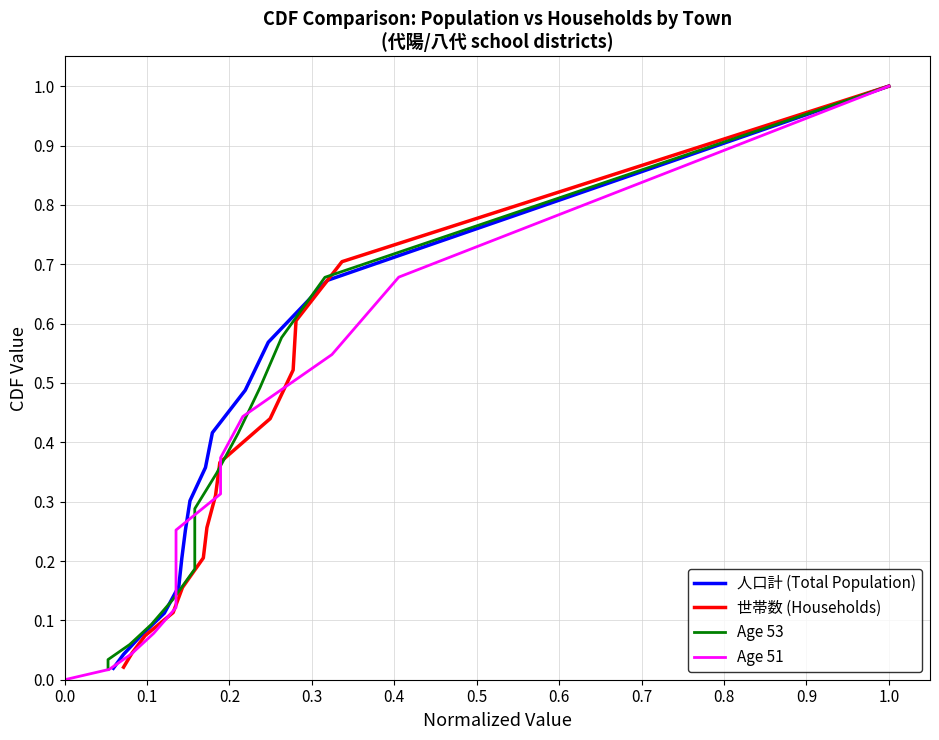

What is the sum of all 人口計 (Total Population) values?

4.7